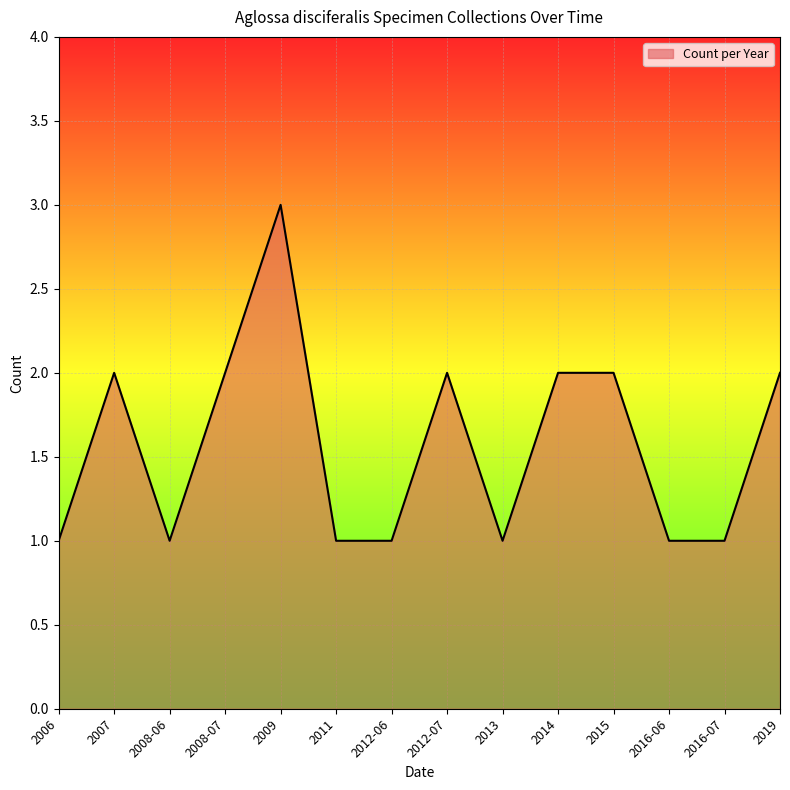

What position from the right is 2012-06?

8